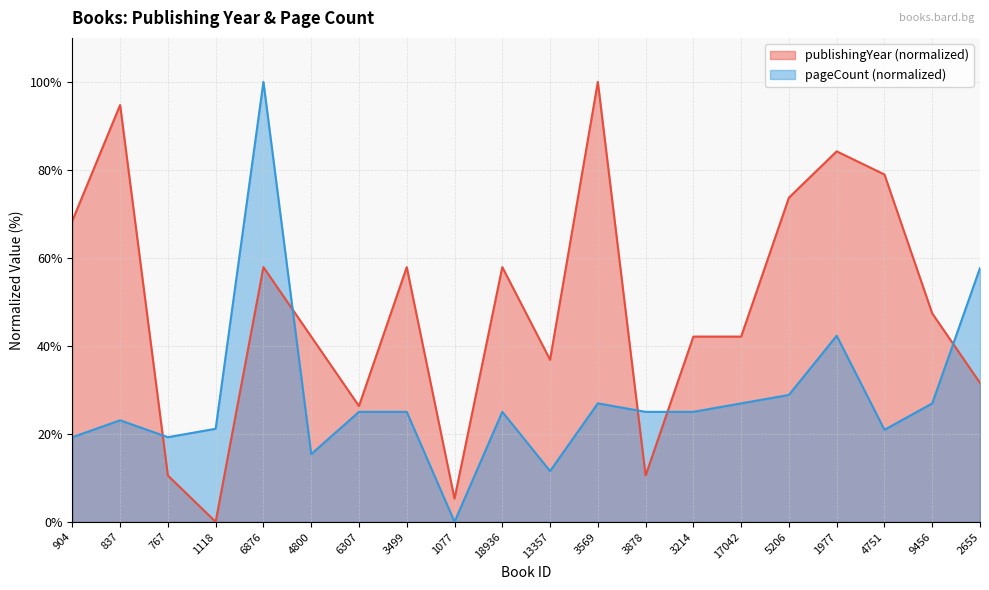

What are all the series names shown in the legend?

publishingYear (normalized), pageCount (normalized)